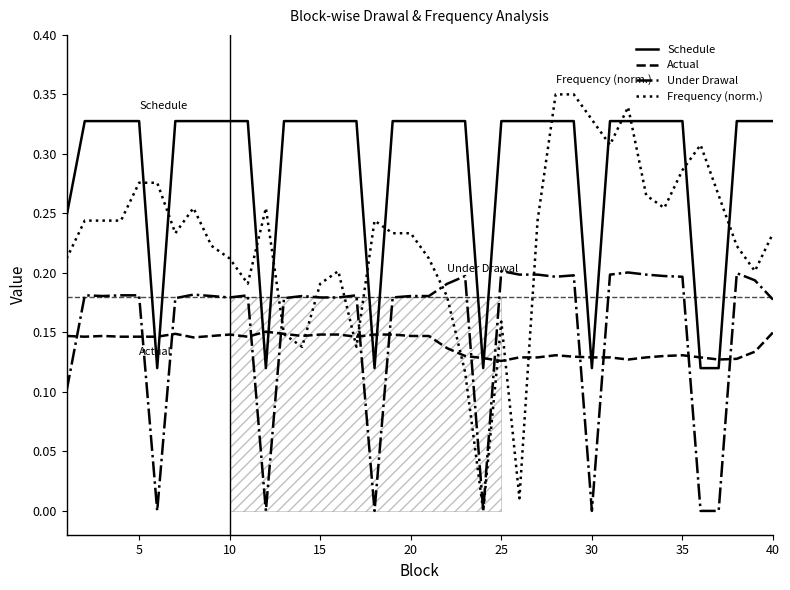

True or false: Schedule and Under Drawal cross at least once.

False